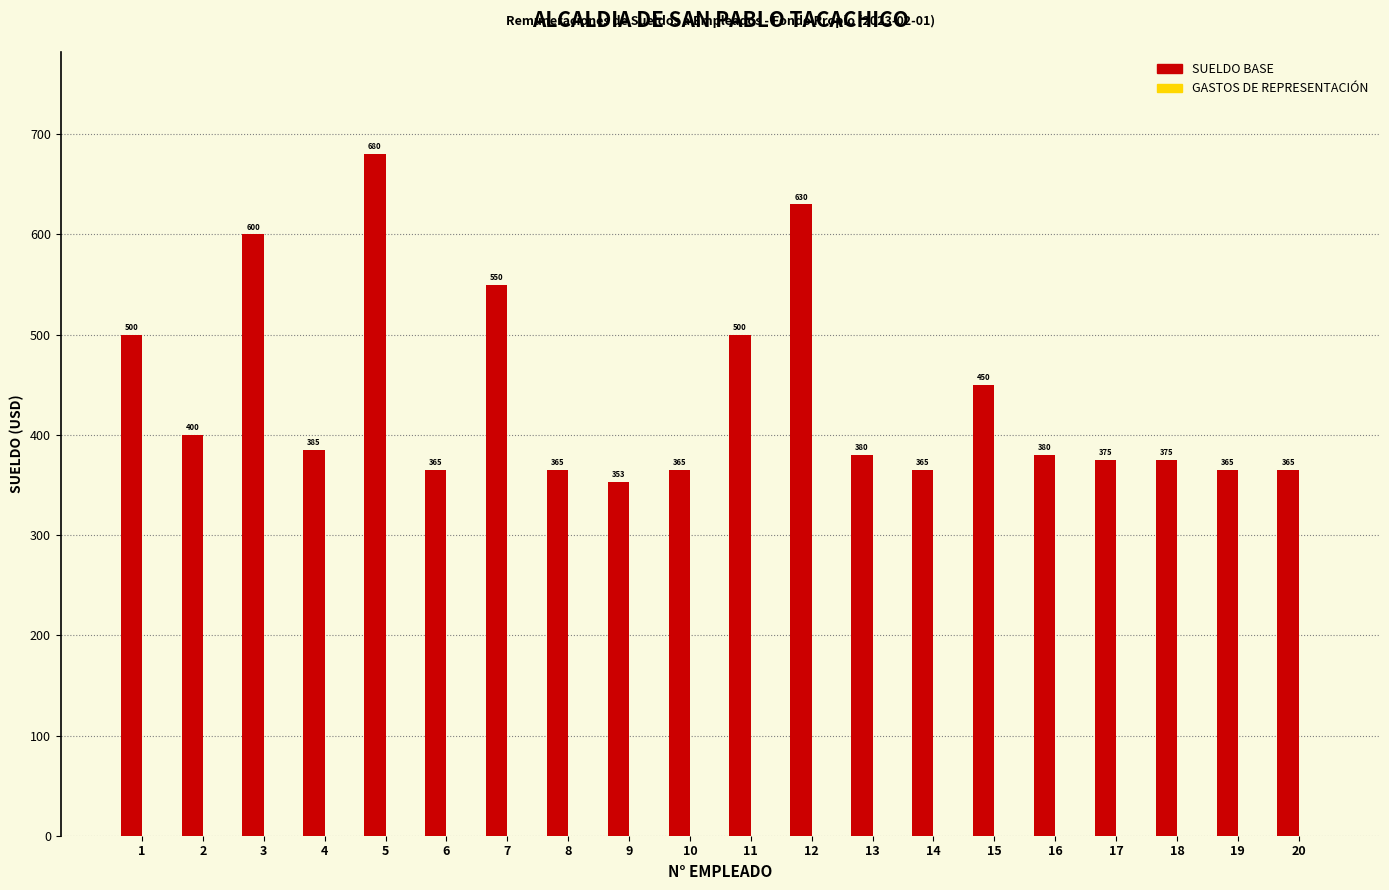

Read the value at 16.

380.0